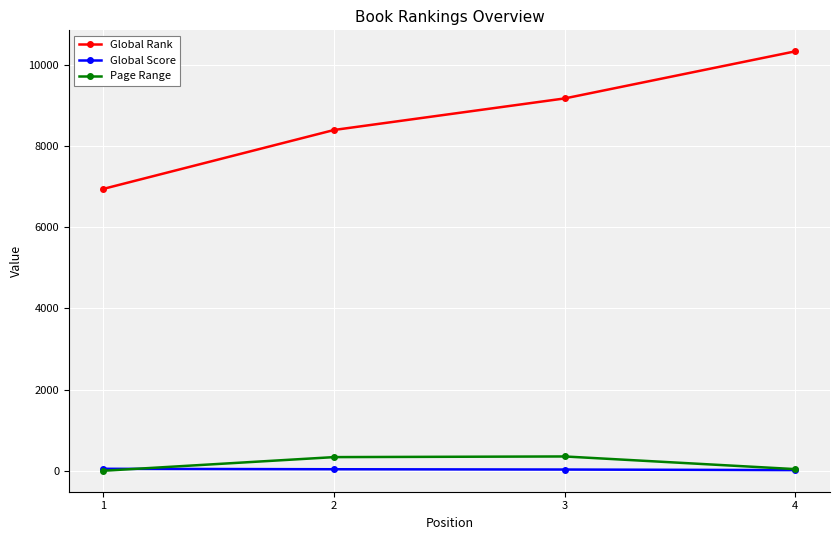

What is the maximum value shown in the chart?

10329